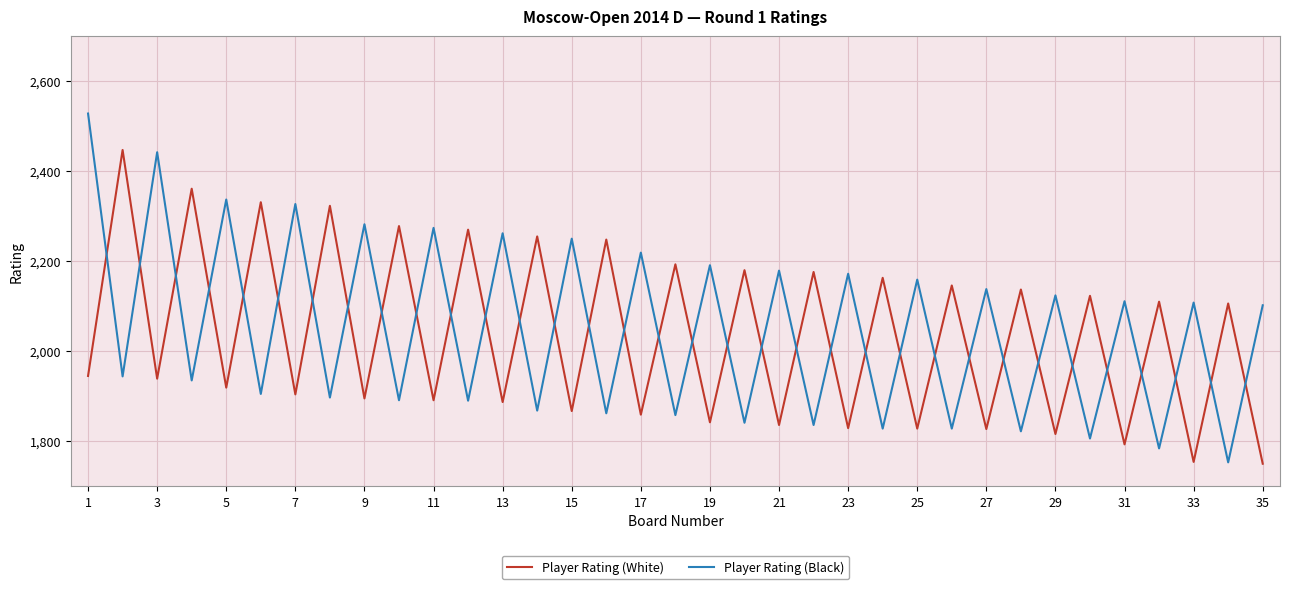

Which series has the largest range (max minus min)?

Player Rating (Black)